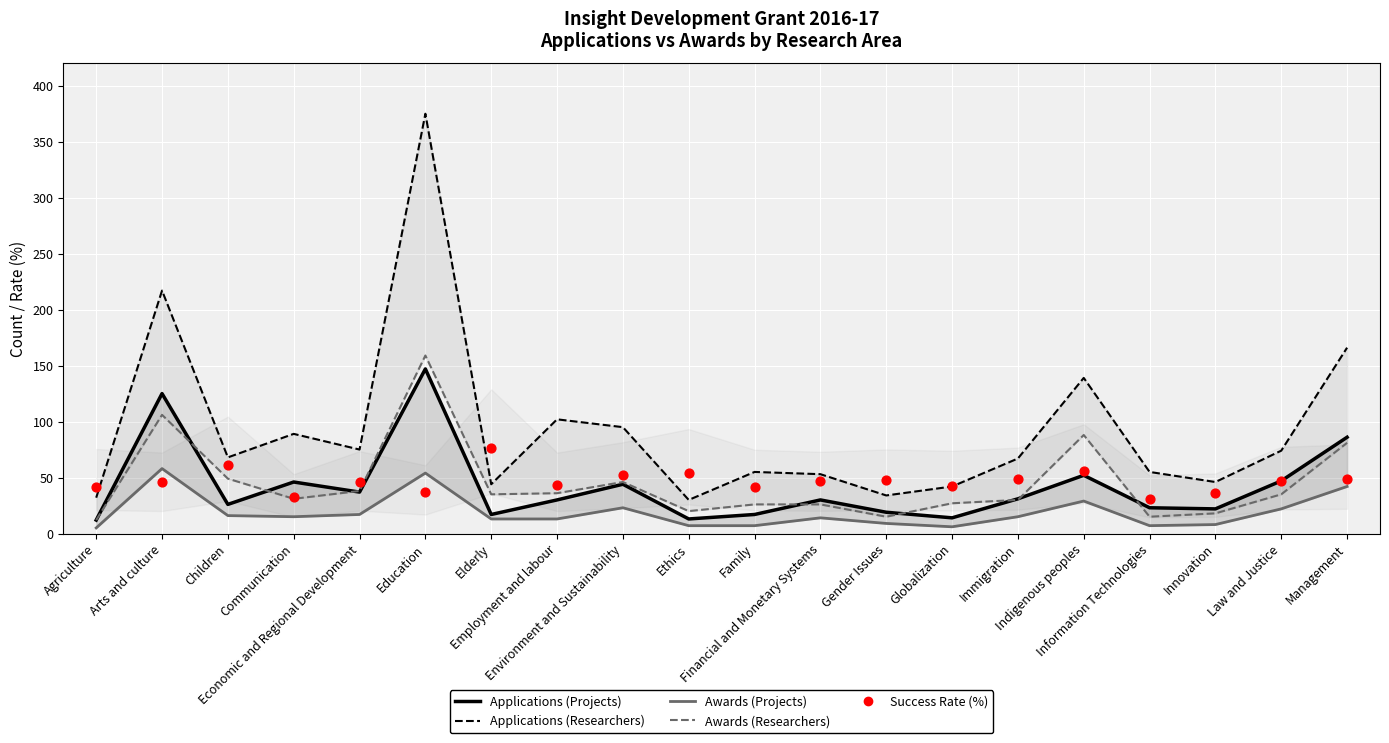

Which series has the largest total across all categories?

Applications (Researchers)